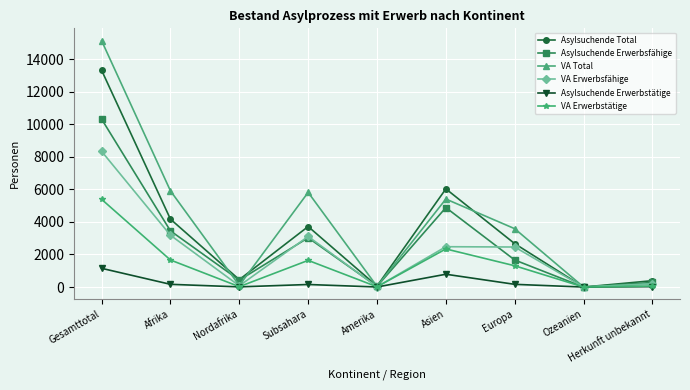

What is the value of the VA Total point at the 9th from the left?

195